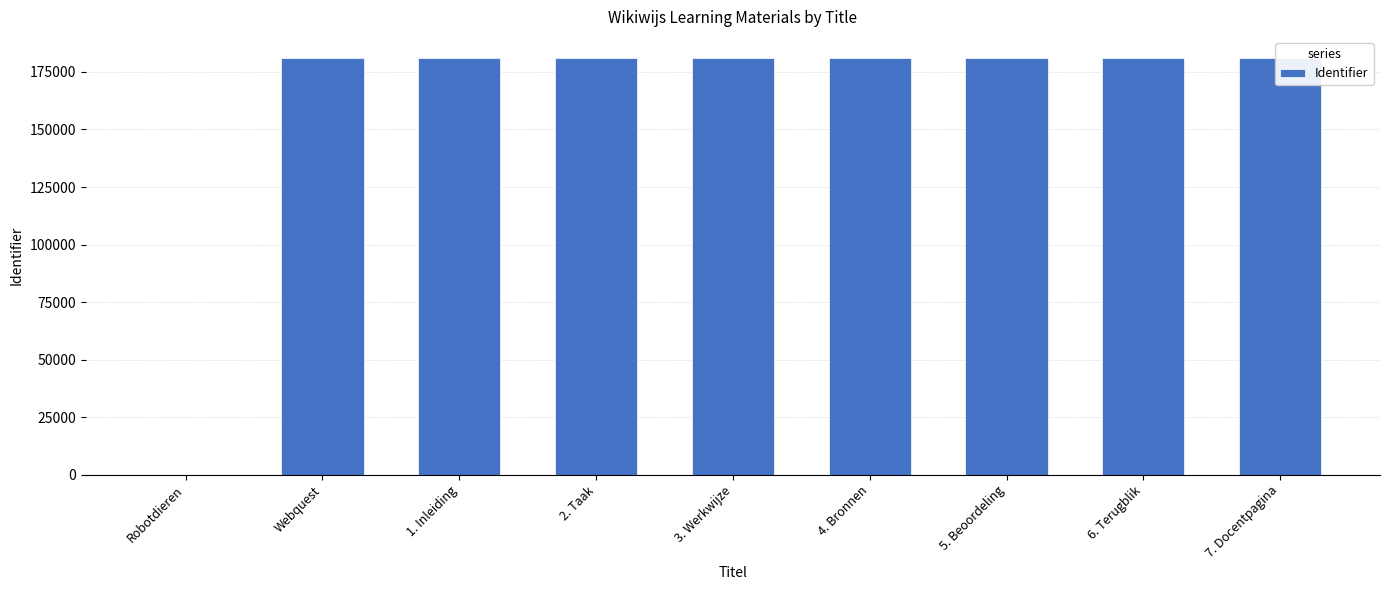

Reading left to right, extract all data points from this chart.

0	181181	181183	181184	181185	181186	181187	181188	181189